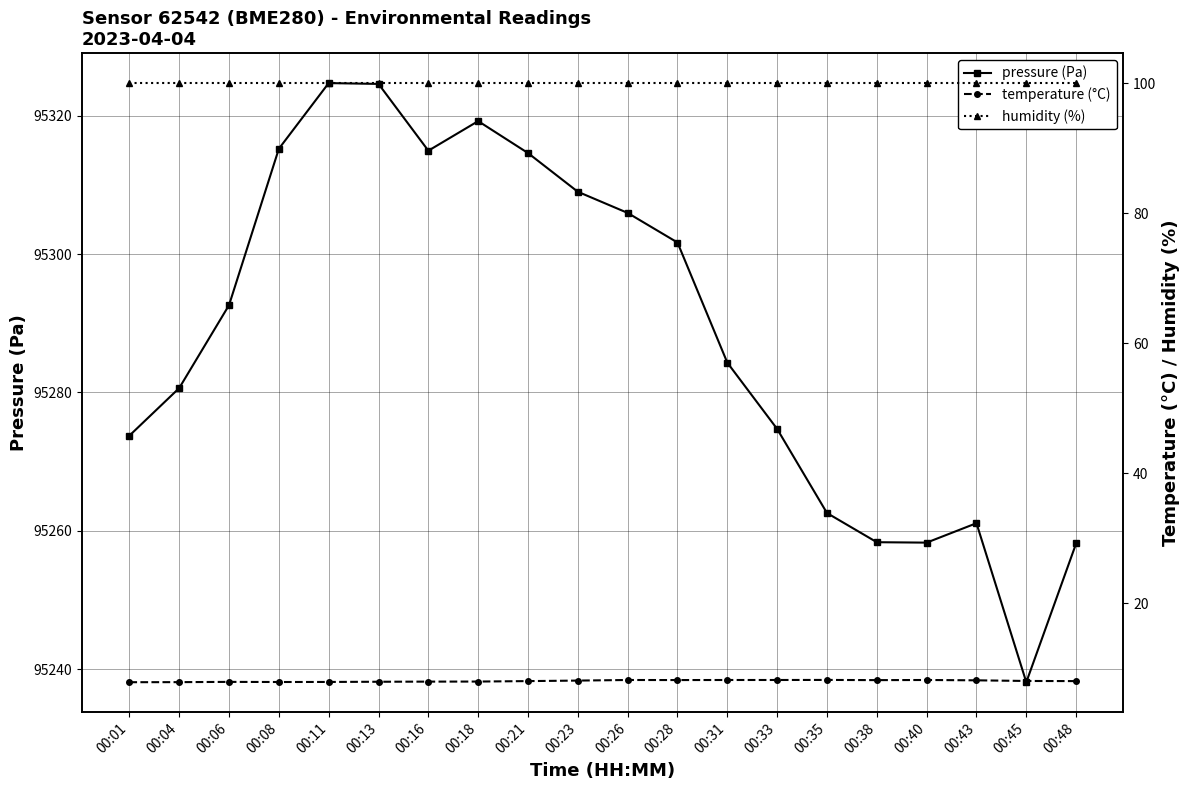

At which category does pressure (Pa) reach its first local valley?

00:16